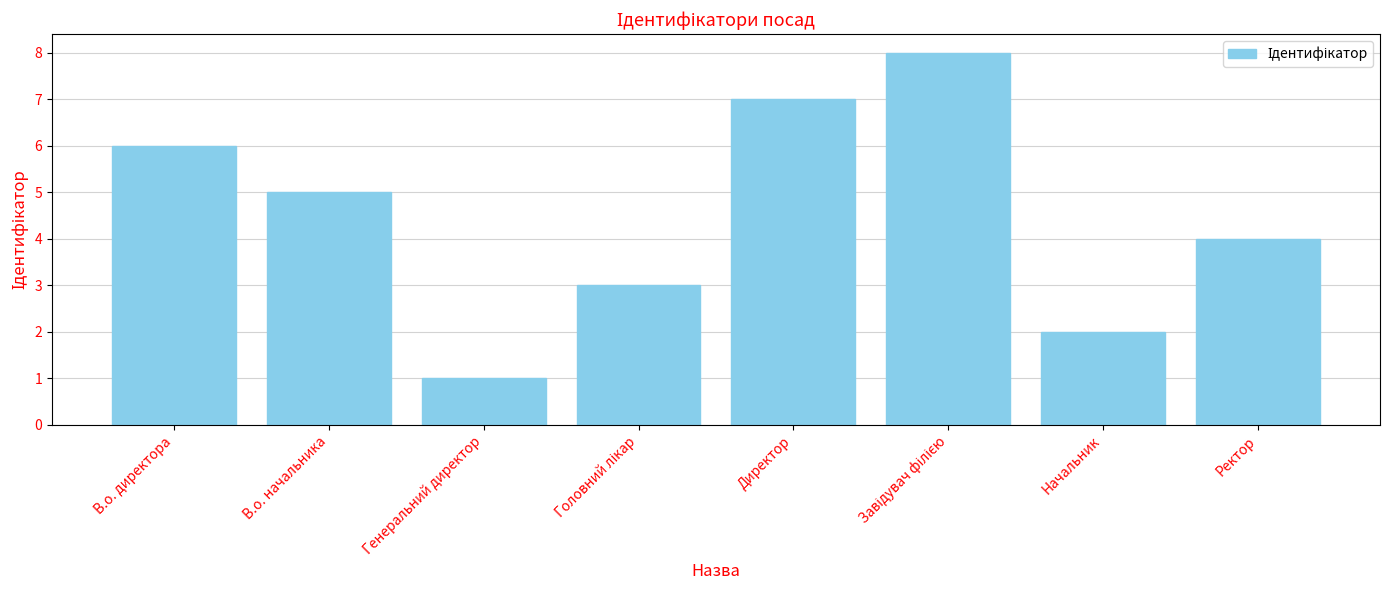

At which label is the value closest to 4?

Ректор